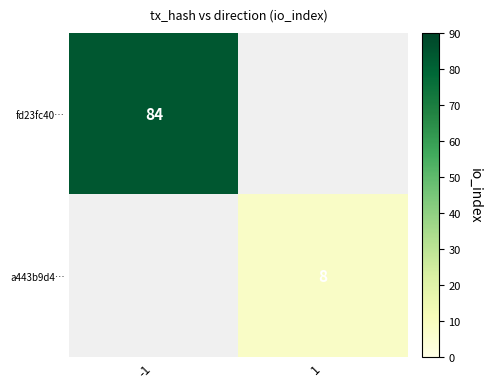

How many data points does each series have?

2